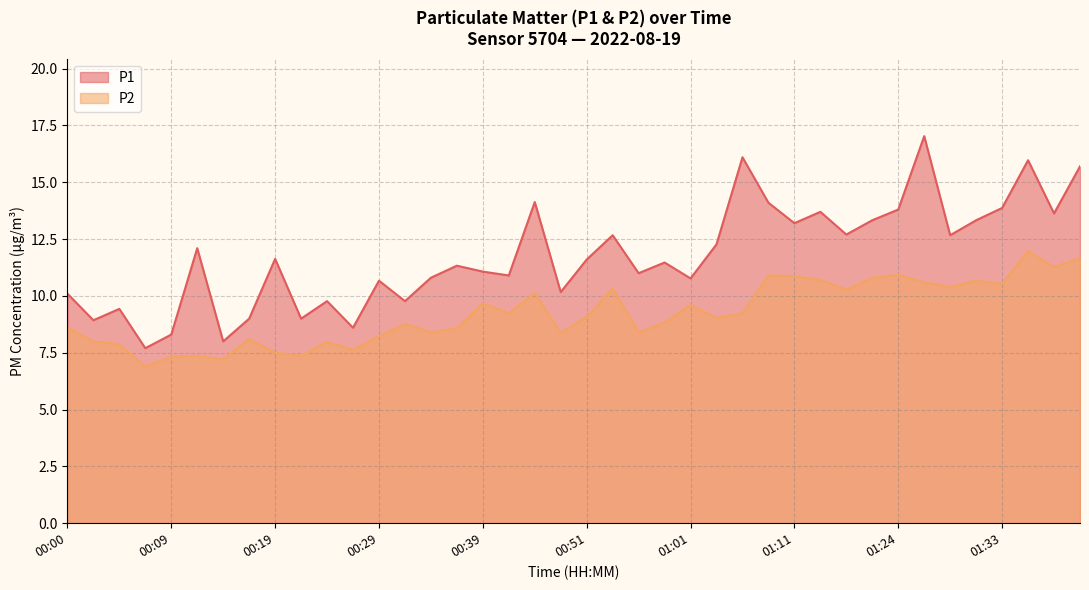

How many lines are shown in the chart?

2